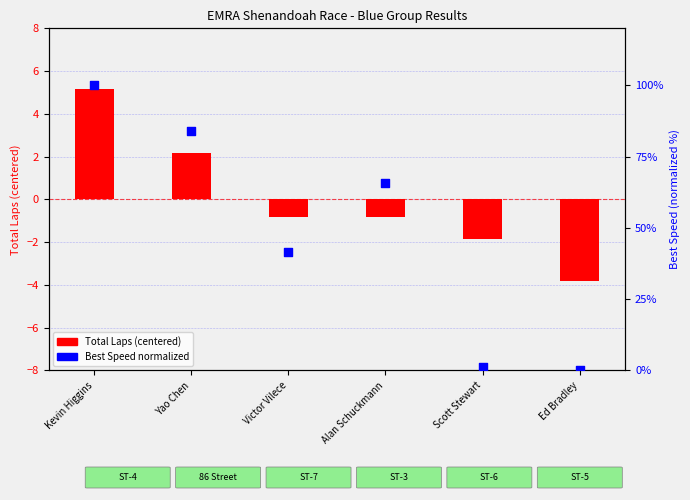

At which category is the sum across all series the highest?

Kevin Higgins